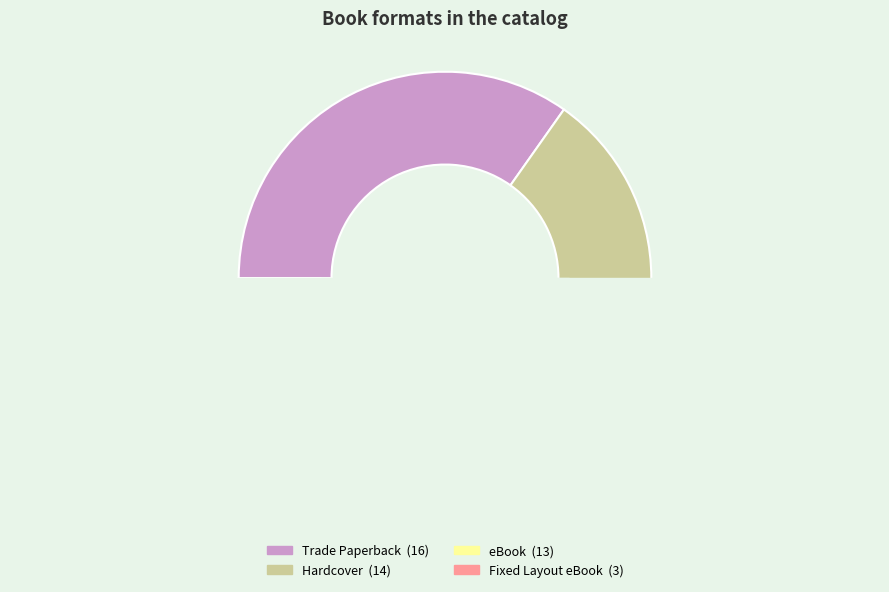

To the nearest percent, what is the difference between the largest and smallest slice percentages?

28%